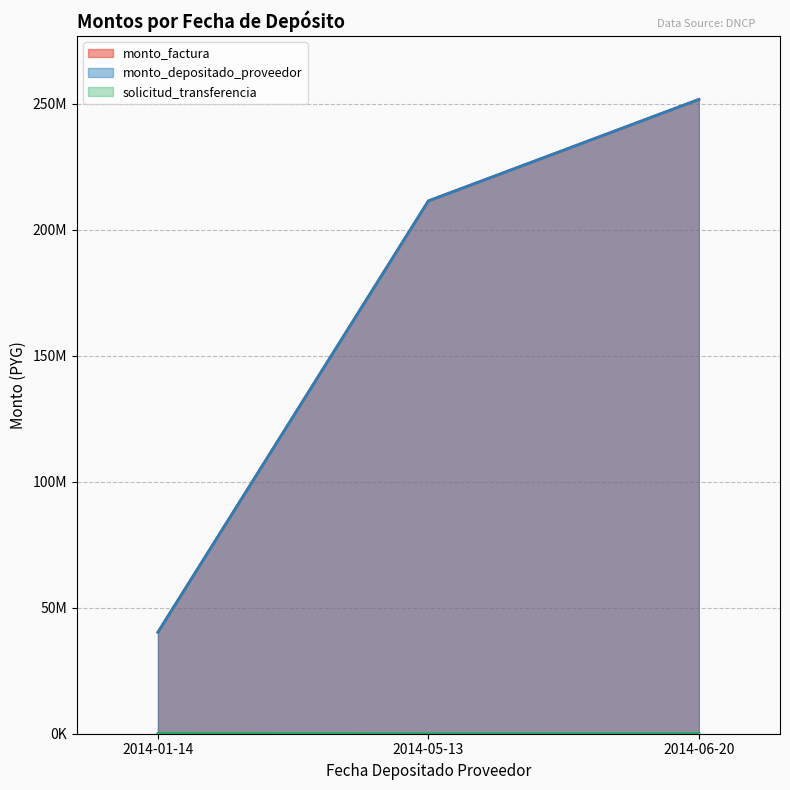

At which label does monto_depositado_proveedor reach its peak?

2014-06-20